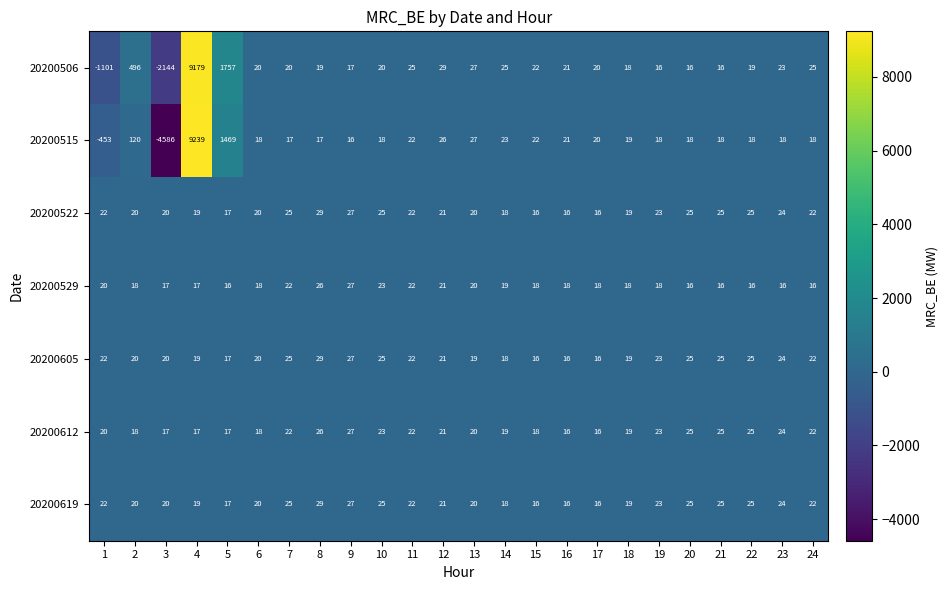

True or false: 20200612 has a value of 25 at 21.

True